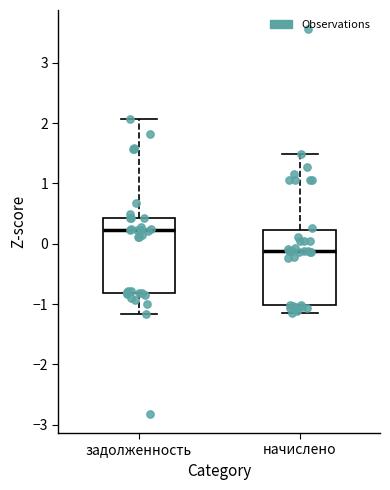

Which box's median line is the lowest?

начислено